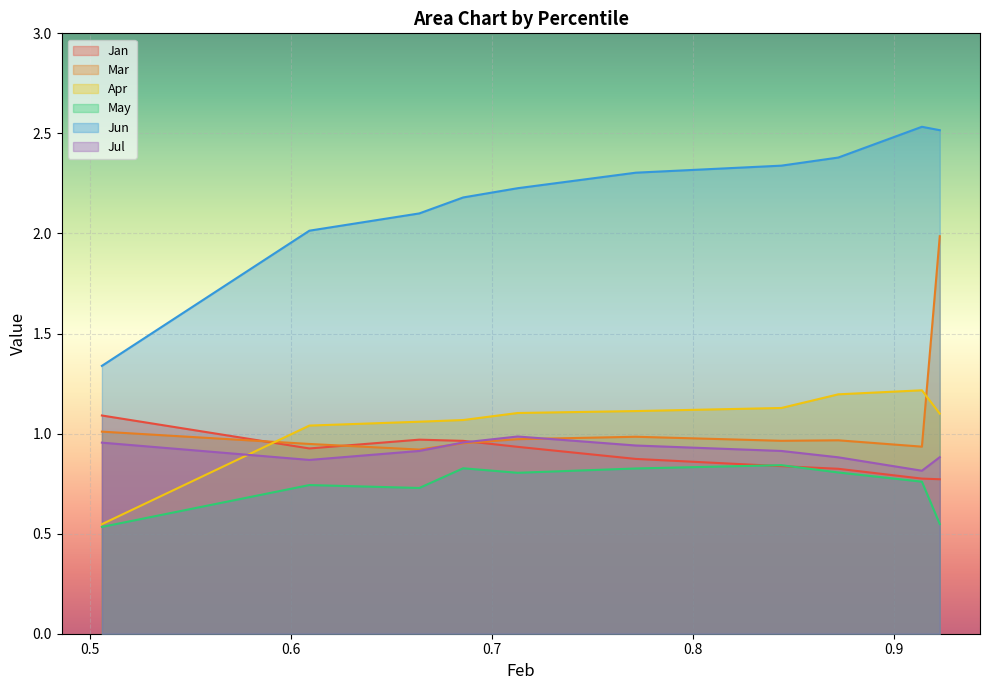

What is the difference between the highest and lowest values at pct05?

0.8